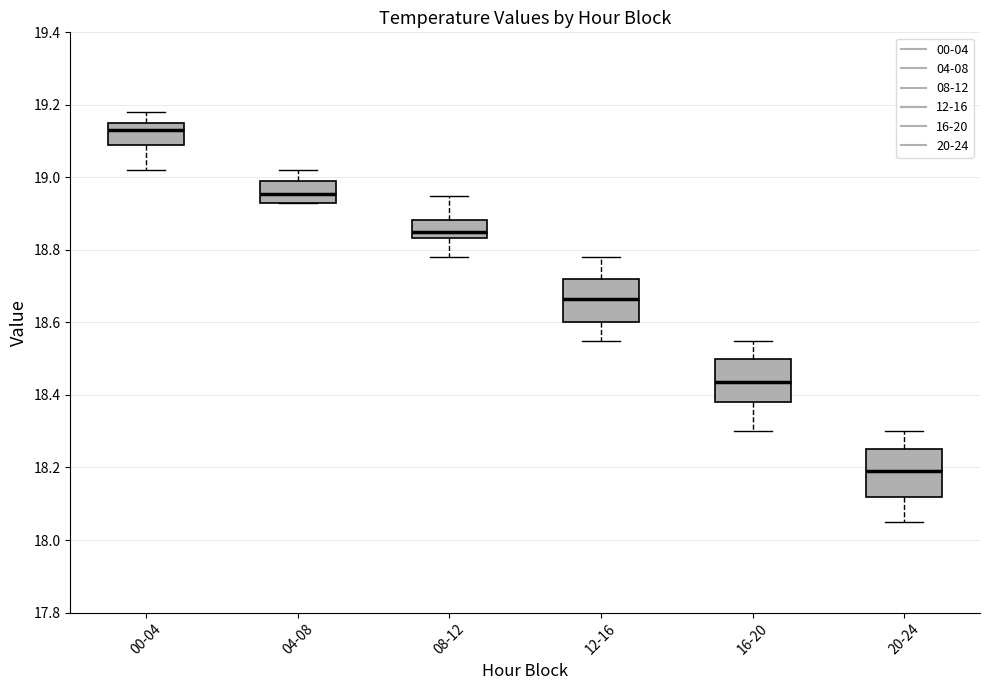

Which box's median line is the lowest?

20-24